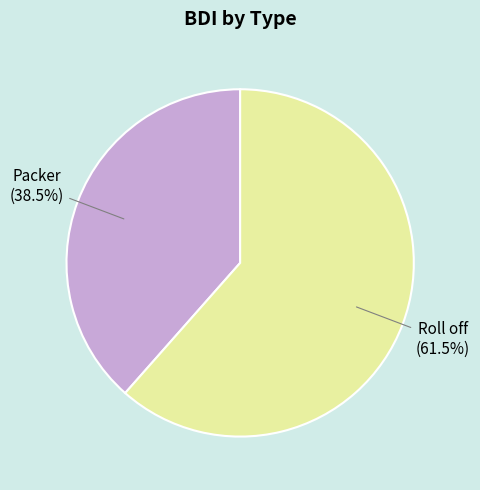

Is there any slice that represents more than half of the pie?

Yes